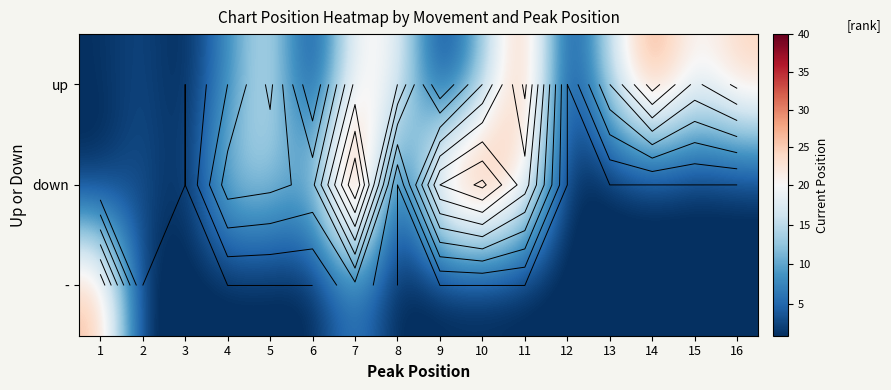

The value of - at 8 is -15. True or false?

False